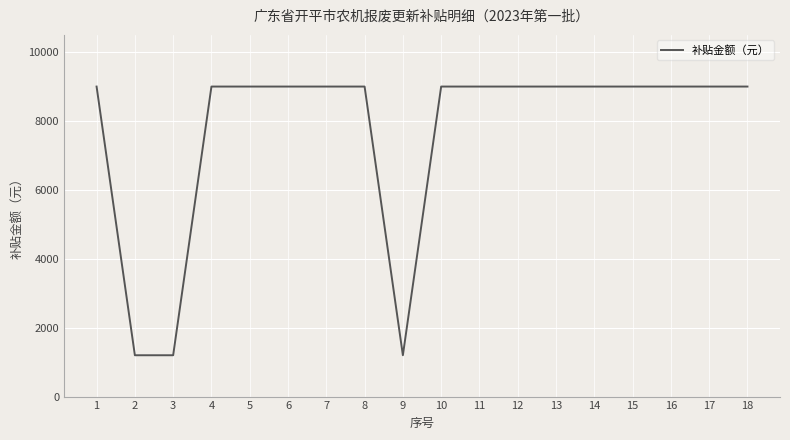

What is the smallest value displayed?

1200